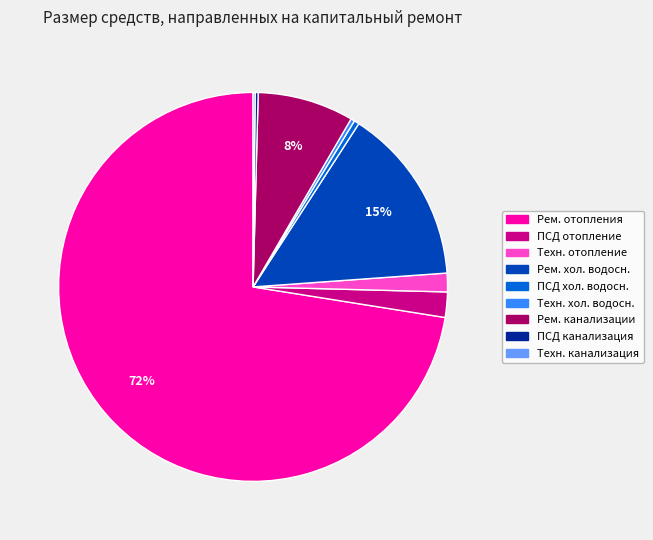

Is there a majority slice in this chart?

Yes